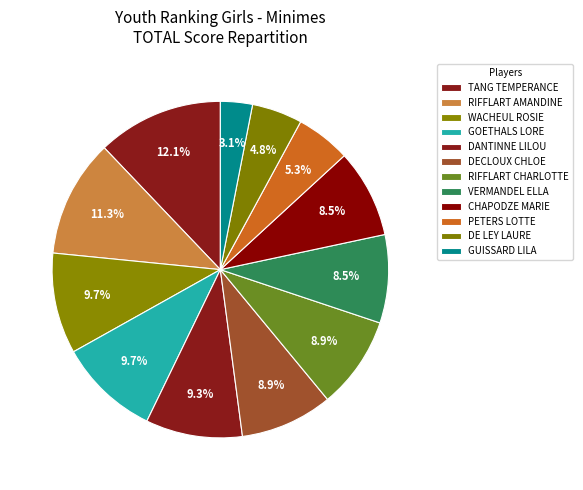

Count the number of slices in the pie.

12